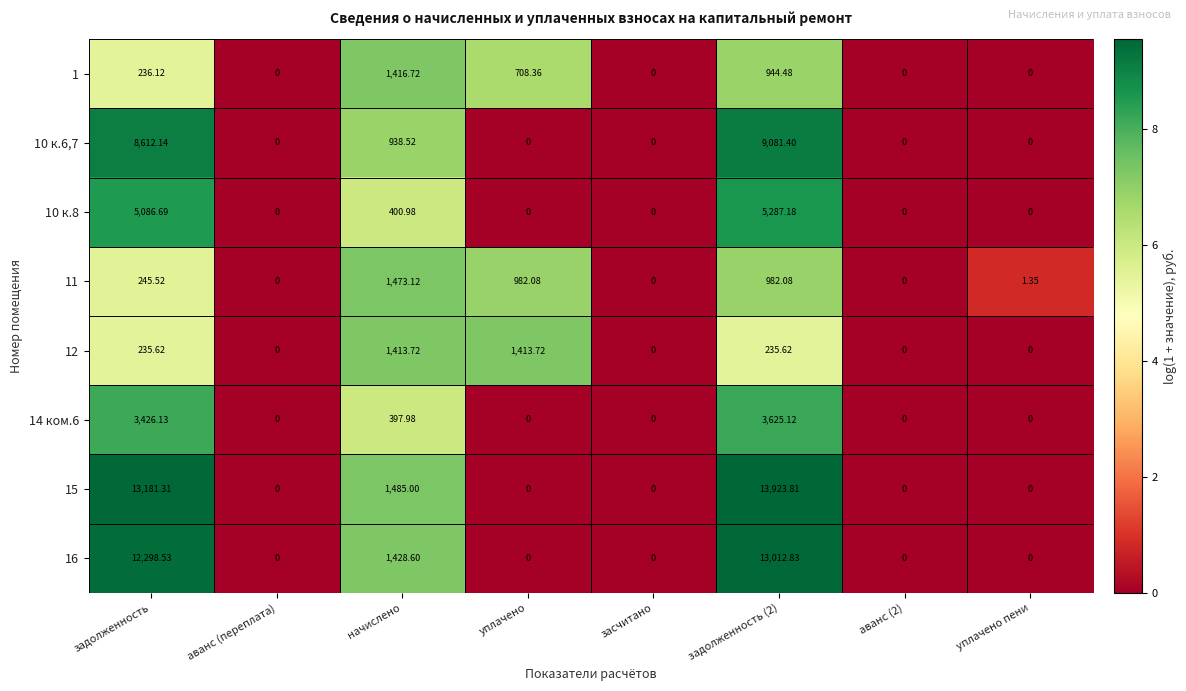

Which series has the largest range (max minus min)?

15